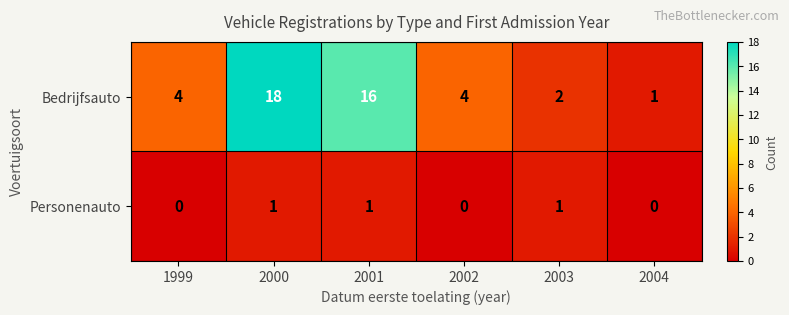

List the series in order of their peak value, lowest first.

Personenauto, Bedrijfsauto